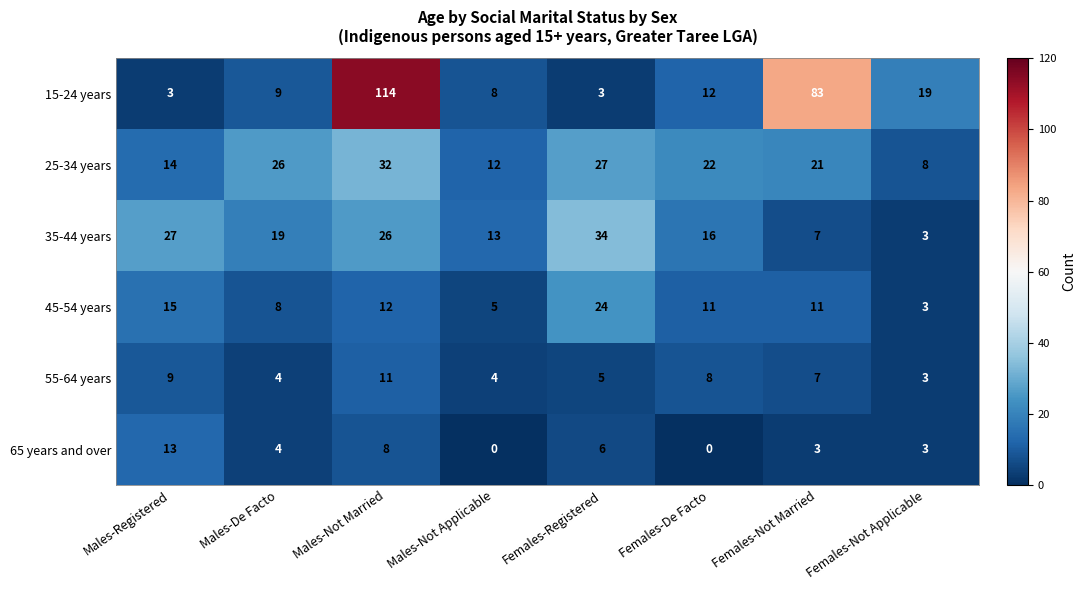

What is the maximum value shown in the chart?

114